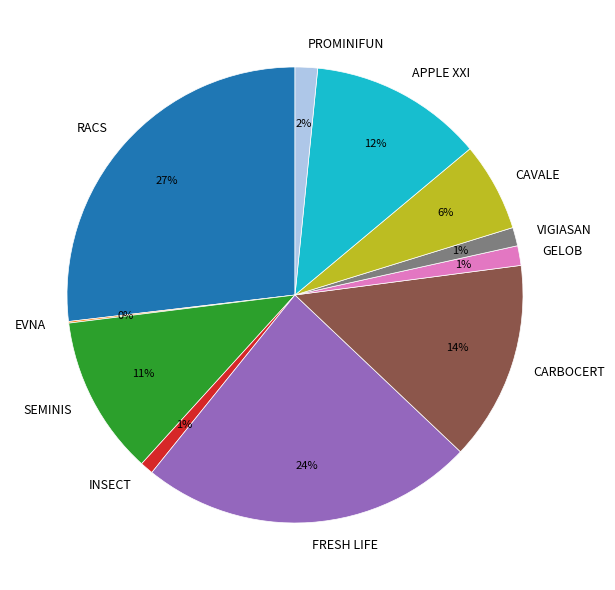

Which slice is the largest?

RACS